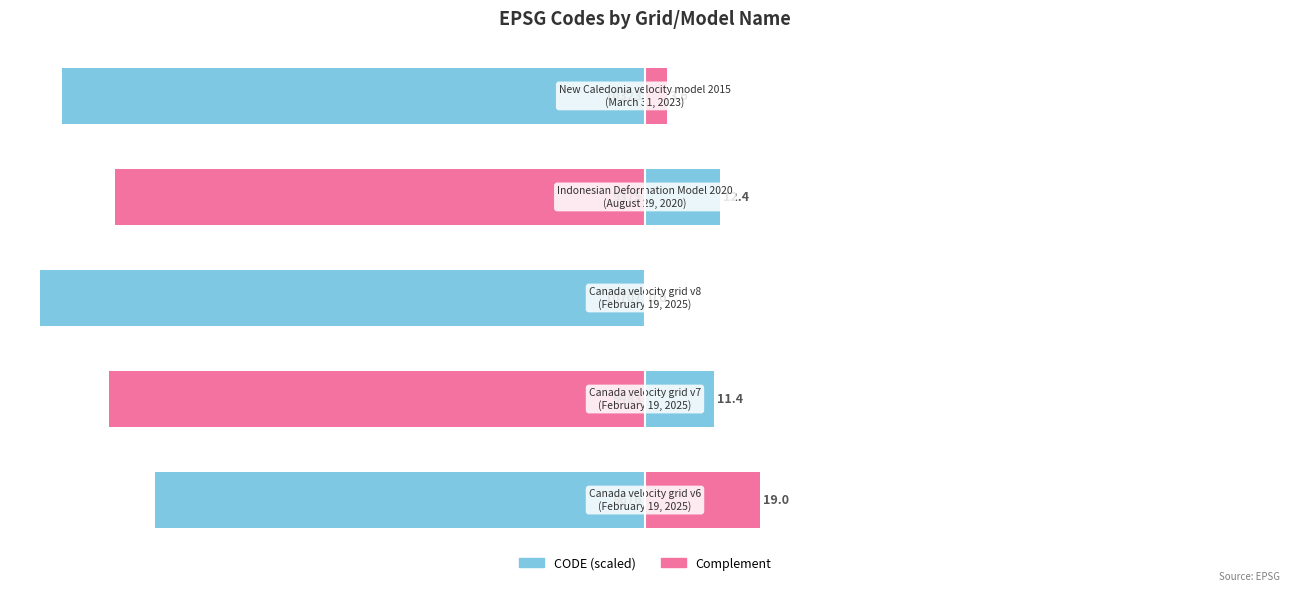

At how many categories does at least one series exceed -3?

5